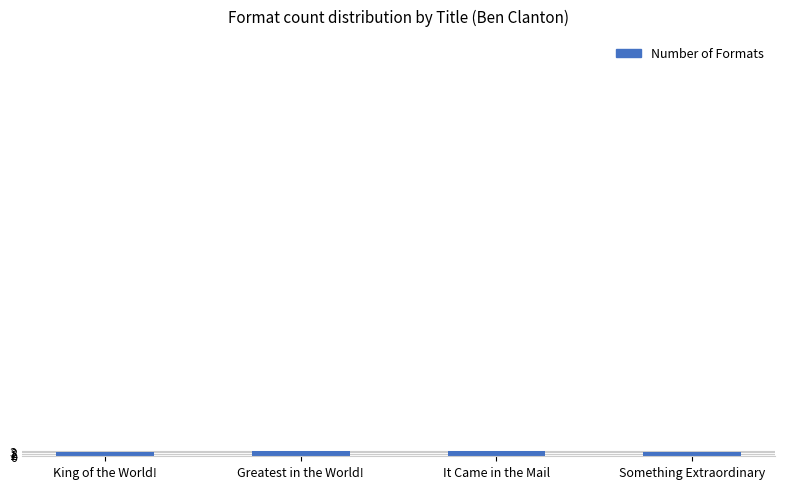

What is the label of the 1st bar from the right?

Something Extraordinary